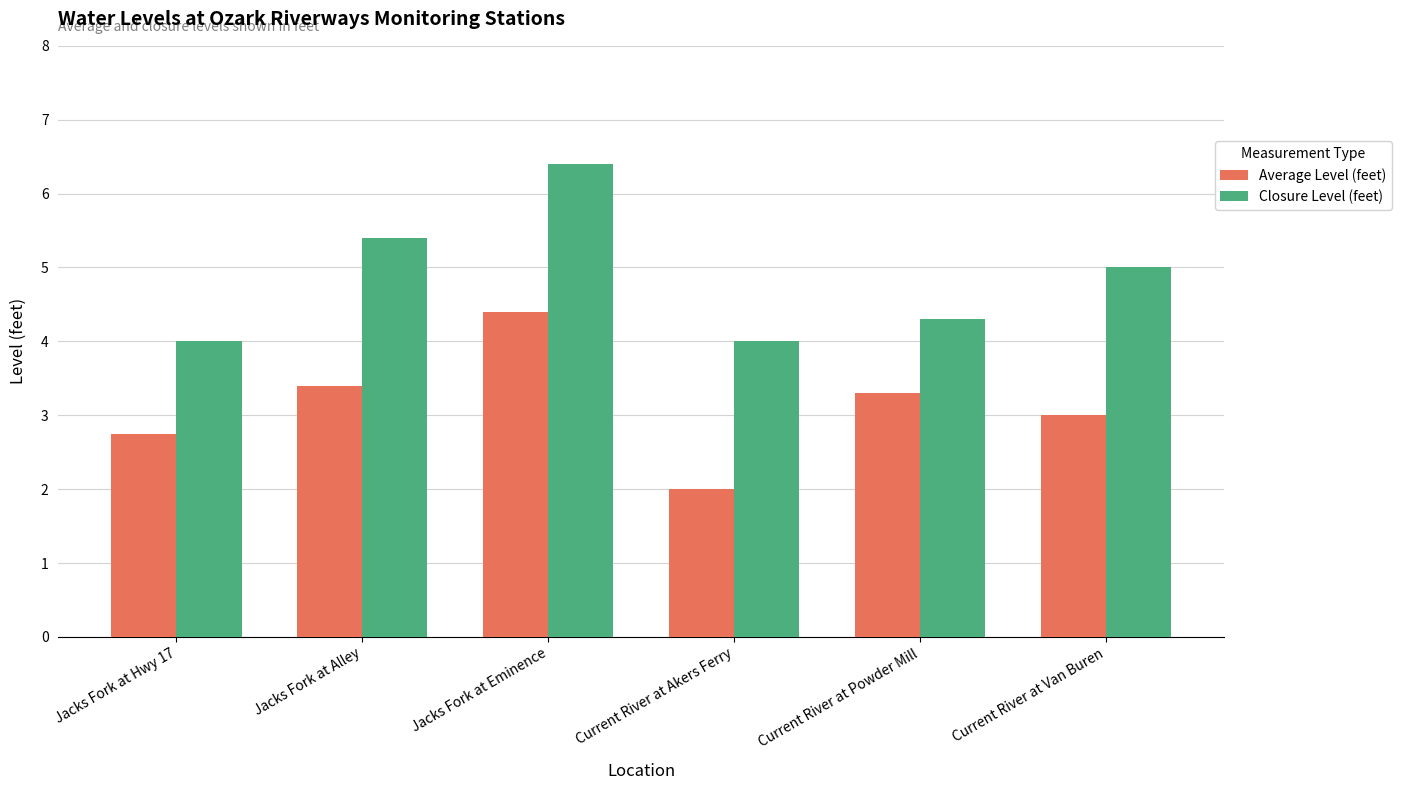

What is the average value of the Closure Level (feet) series?

4.9